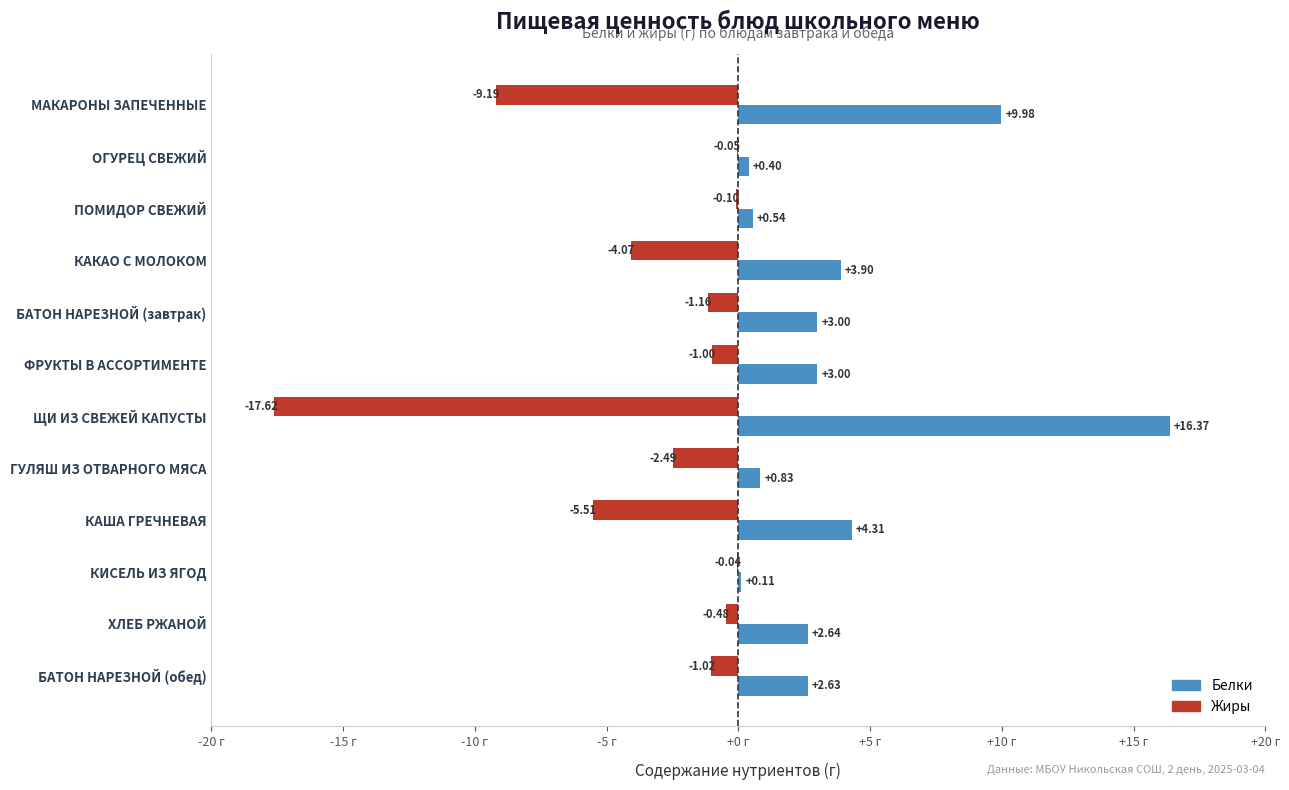

Where is Жиры nearest to the value -8?

МАКАРОНЫ ЗАПЕЧЕННЫЕ